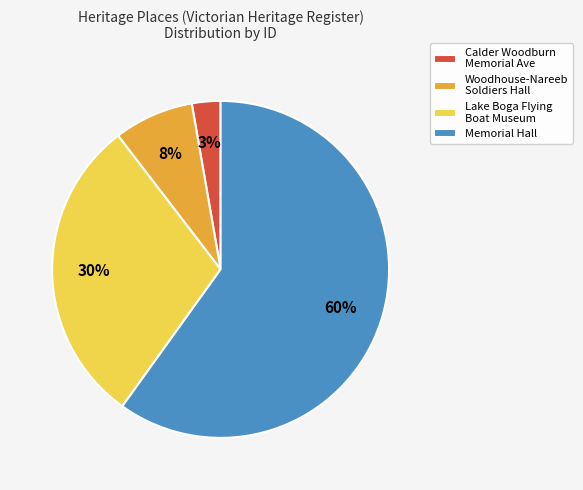

What is the largest slice in the pie chart?

Memorial Hall